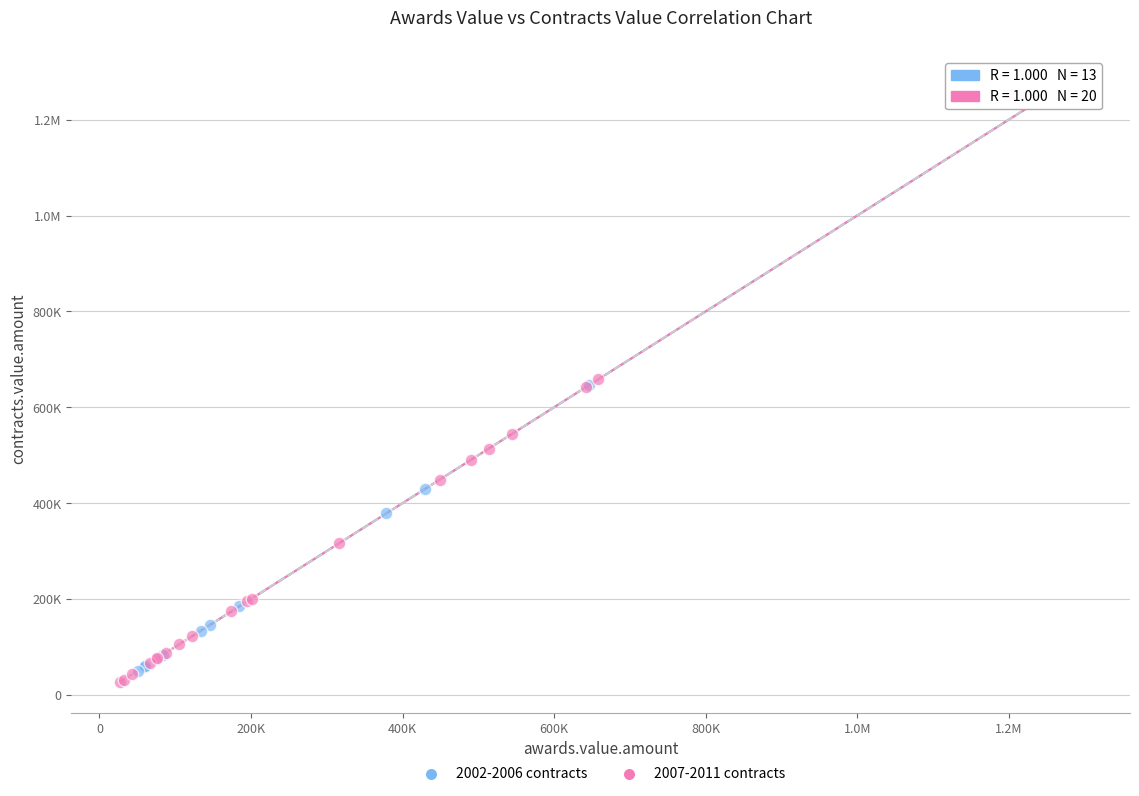

What are all the series names shown in the legend?

2002-2006 contracts, 2007-2011 contracts